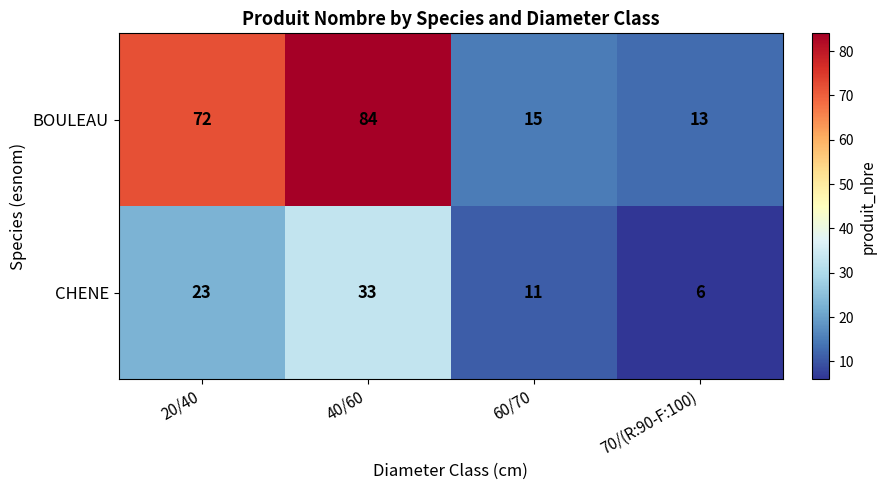

What is the difference between the CHENE values at 40/60 and 20/40?

10